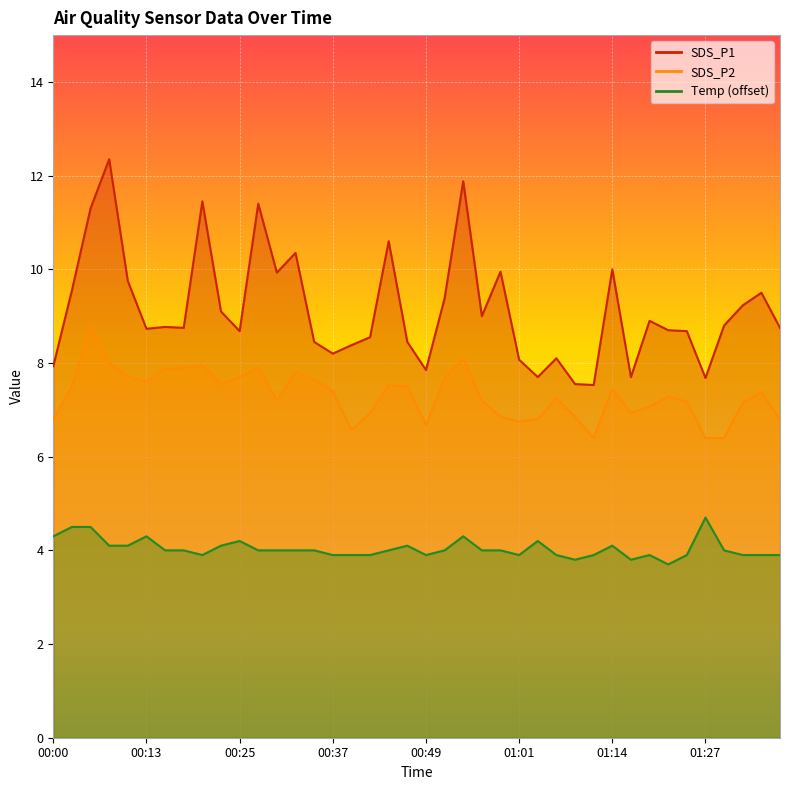

Which category has the lowest value across all series?

01:22